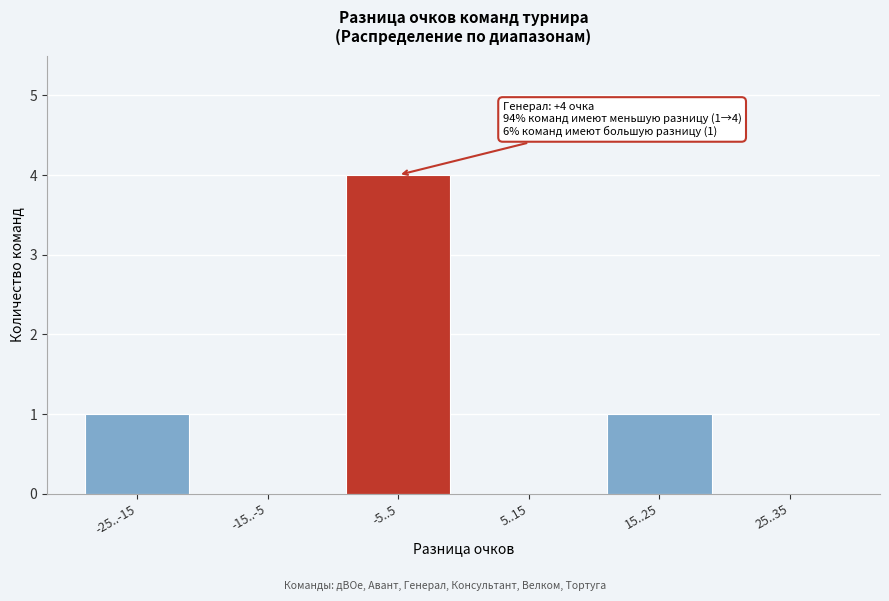

Reading left to right, transcribe all the data shown in this chart.

-25..-15=1	-15..-5=0	-5..5=4	5..15=0	15..25=1	25..35=0